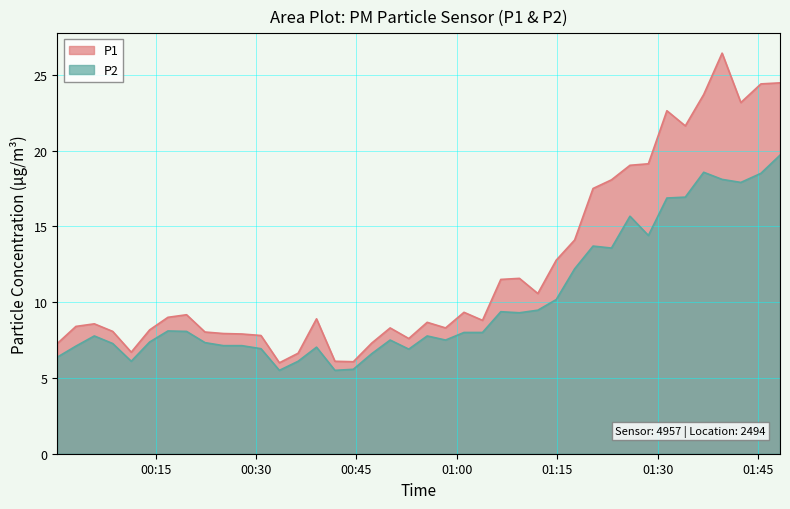

Does the chart have visible grid lines?

Yes